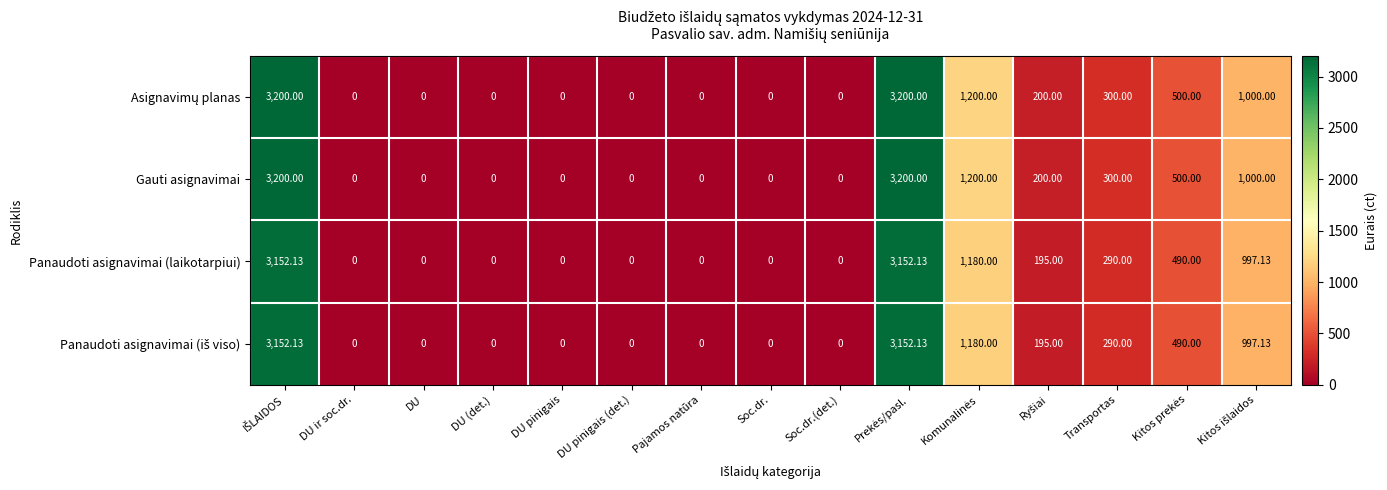

How many data points in Panaudoti asignavimai (laikotarpiui) are above 0?

7